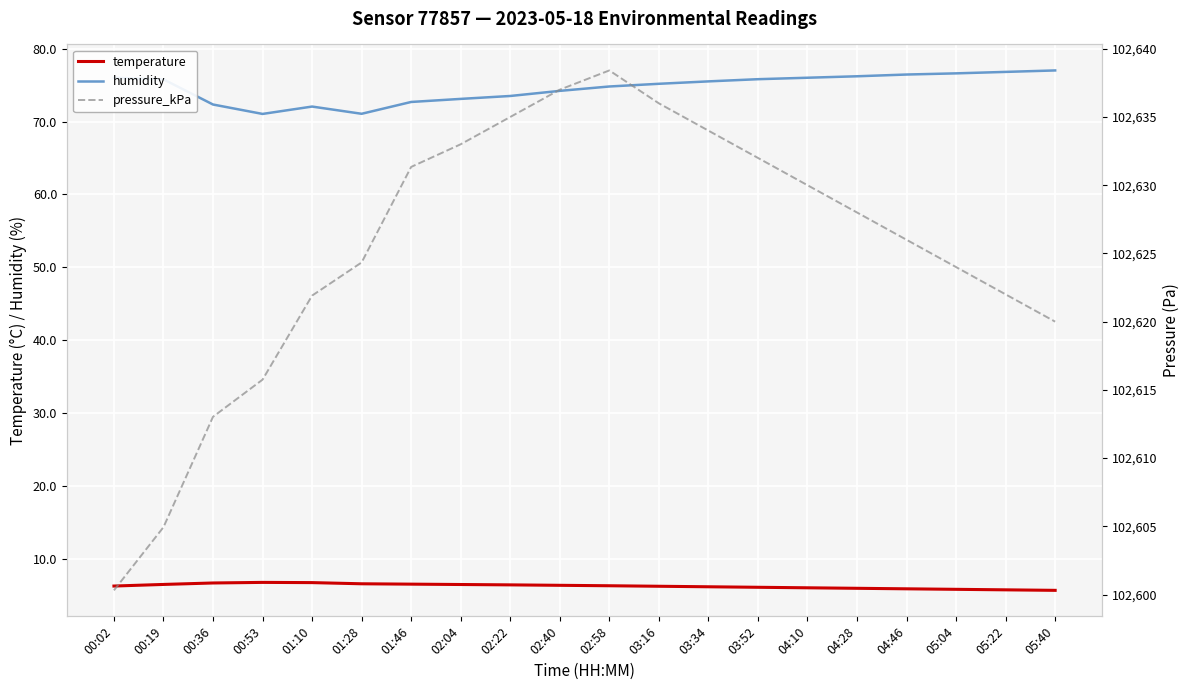

What is the greatest value displayed?

102638.4